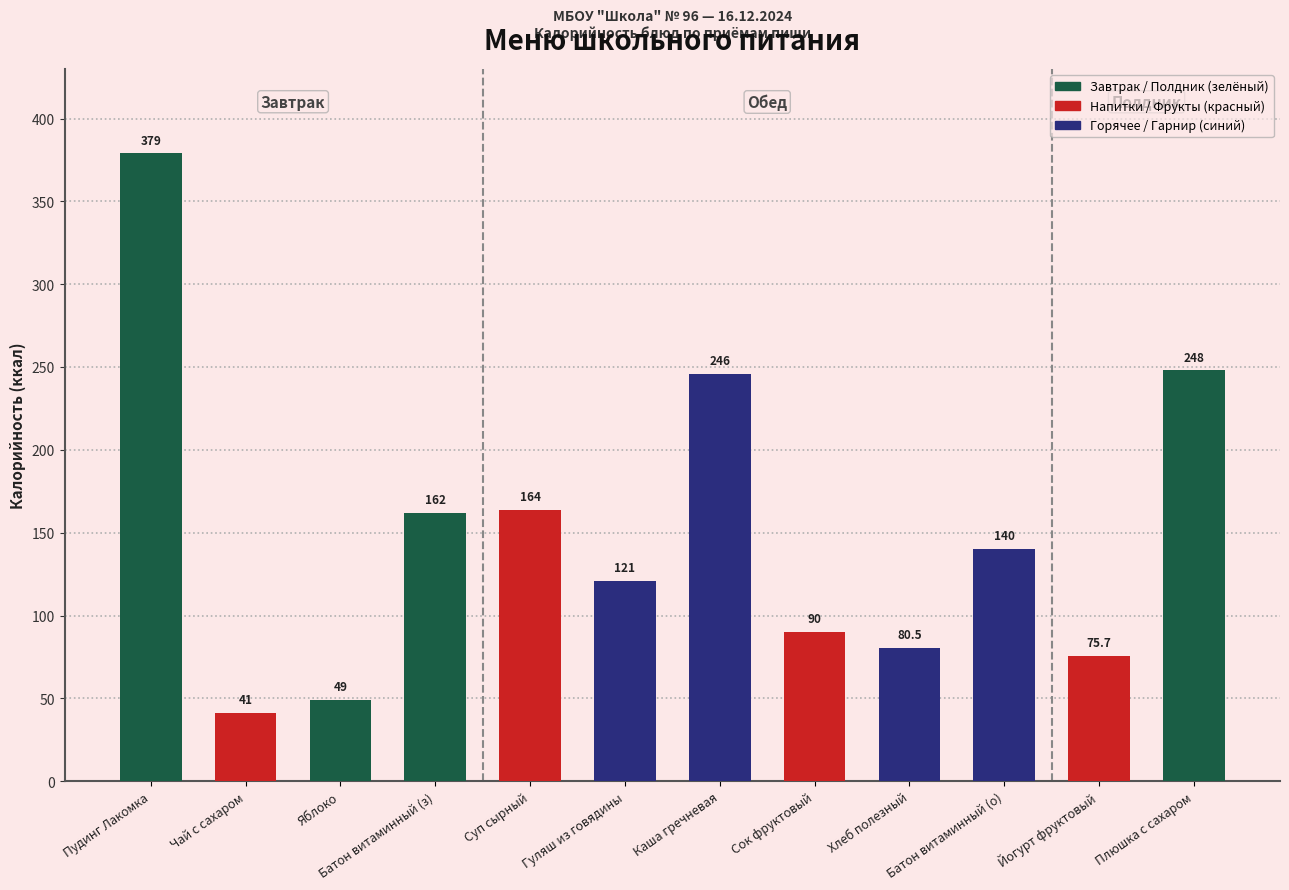

What is the difference between the second highest and second lowest values?

199.0